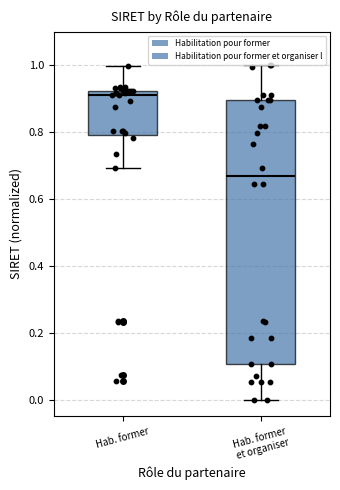

Which box is the tallest, from its lower edge to its upper edge?

Hab. former et organiser